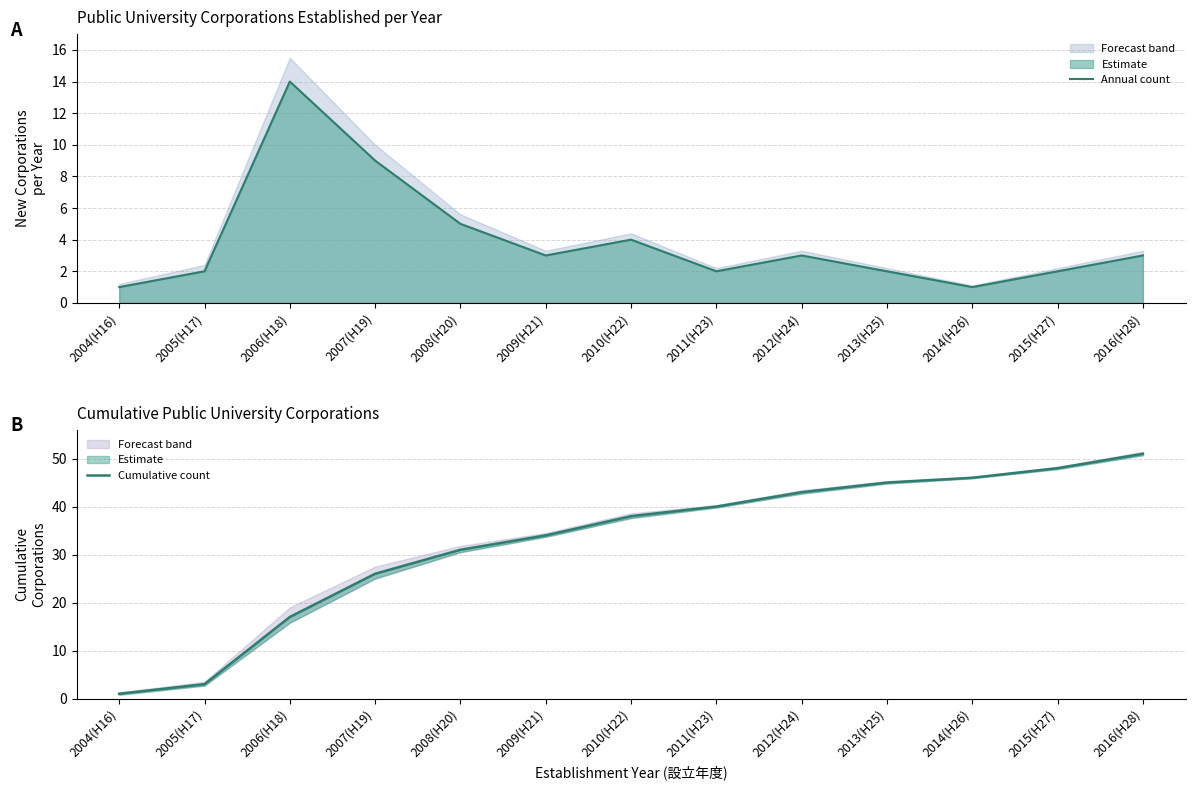

Reading right to left, transcribe all the data shown in this chart.

Annual count: 2016(H28)=3	2015(H27)=2	2014(H26)=1	2013(H25)=2	2012(H24)=3	2011(H23)=2	2010(H22)=4	2009(H21)=3	2008(H20)=5	2007(H19)=9	2006(H18)=14	2005(H17)=2	2004(H16)=1
Cumulative count: 2016(H28)=51	2015(H27)=48	2014(H26)=46	2013(H25)=45	2012(H24)=43	2011(H23)=40	2010(H22)=38	2009(H21)=34	2008(H20)=31	2007(H19)=26	2006(H18)=17	2005(H17)=3	2004(H16)=1